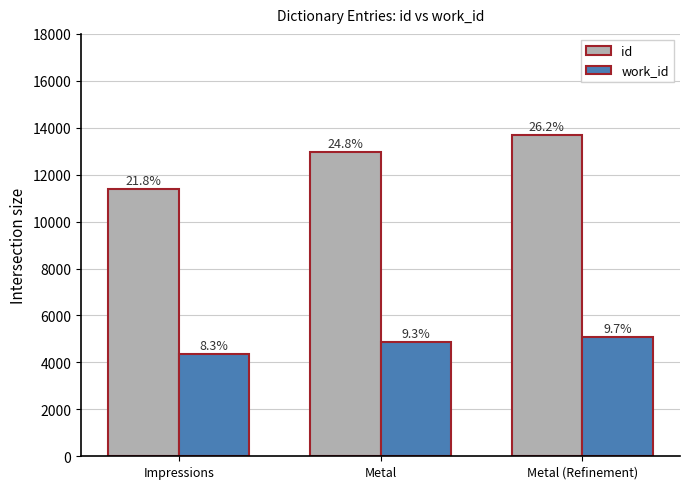

What is the sum of the id values at Impressions and Metal (Refinement)?

25055